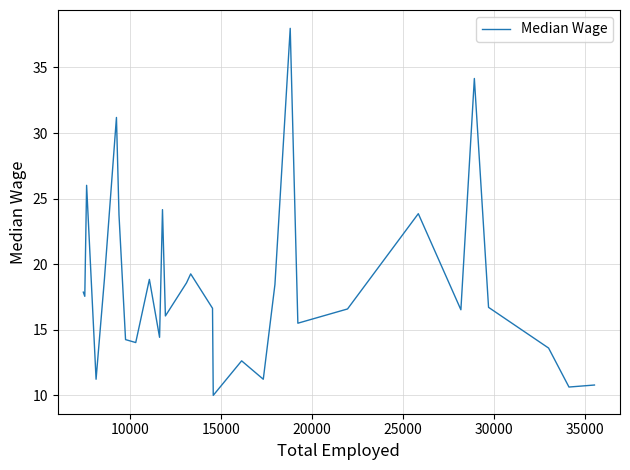

What is the greatest value displayed?

38.0